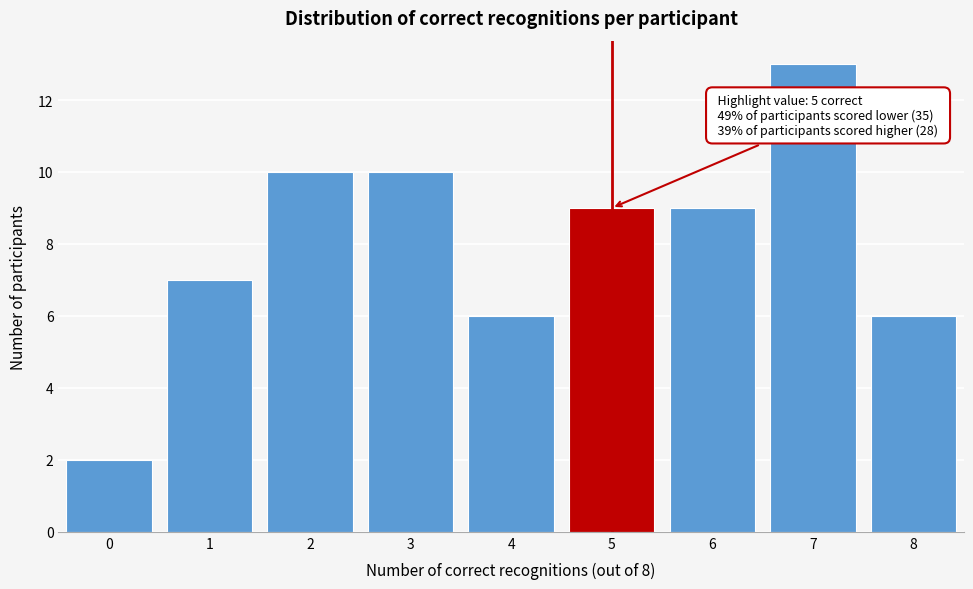

Reading left to right, list all the values displayed in this chart.

2	7	10	10	6	9	9	13	6